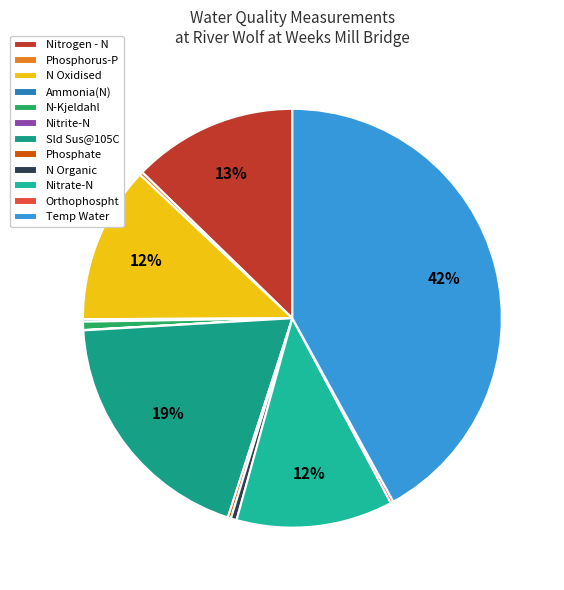

The N Oxidised slice represents 21% of the pie. True or false?

False